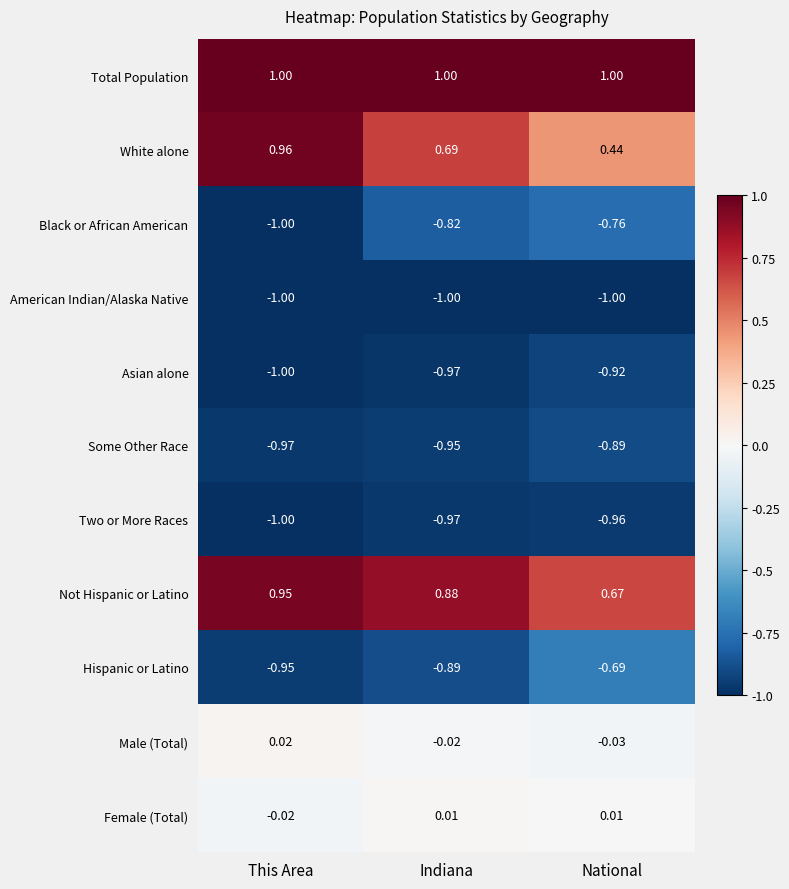

At which category is the sum across all series the highest?

This Area